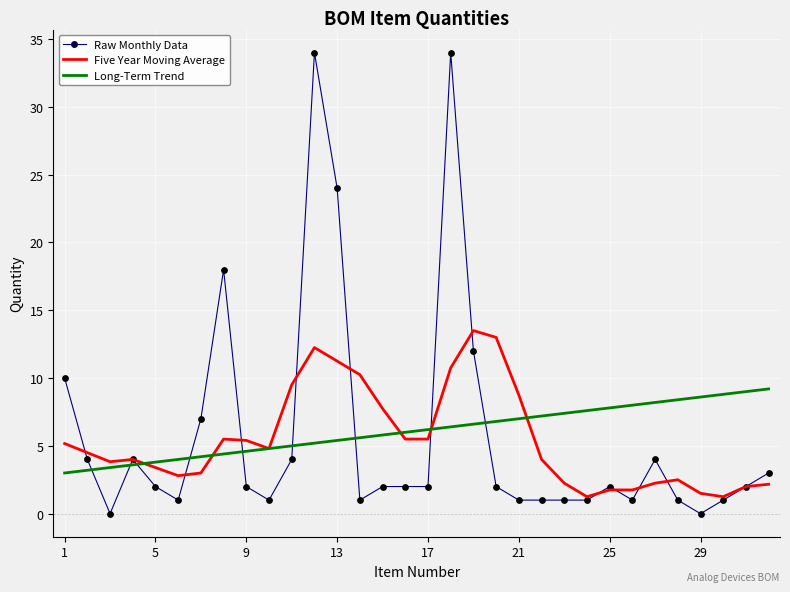

Which series has the widest spread of values?

Raw Monthly Data